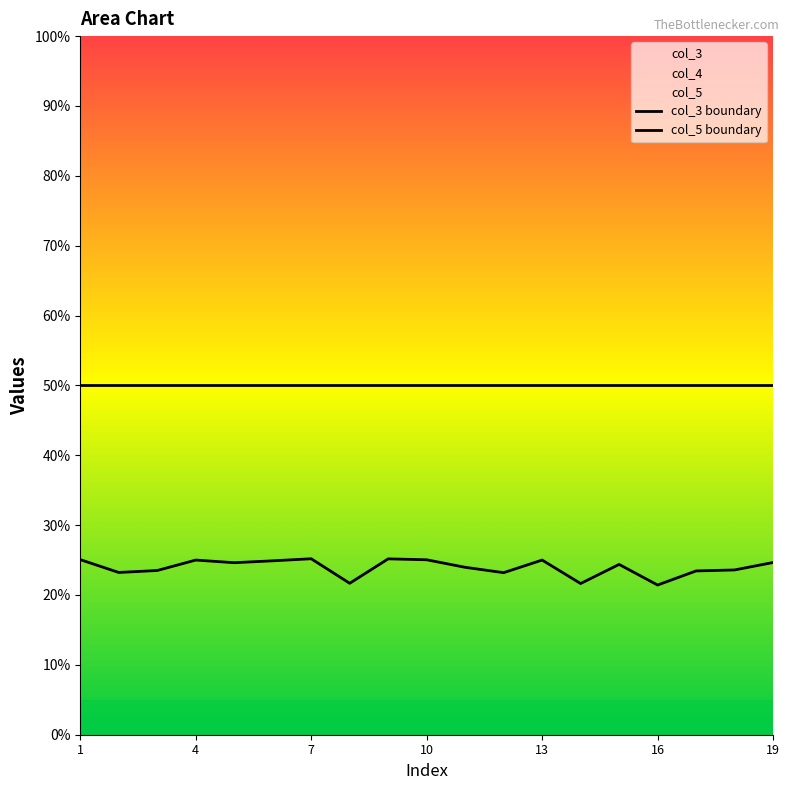

Which category has the lowest value in the col_5 boundary series?

1